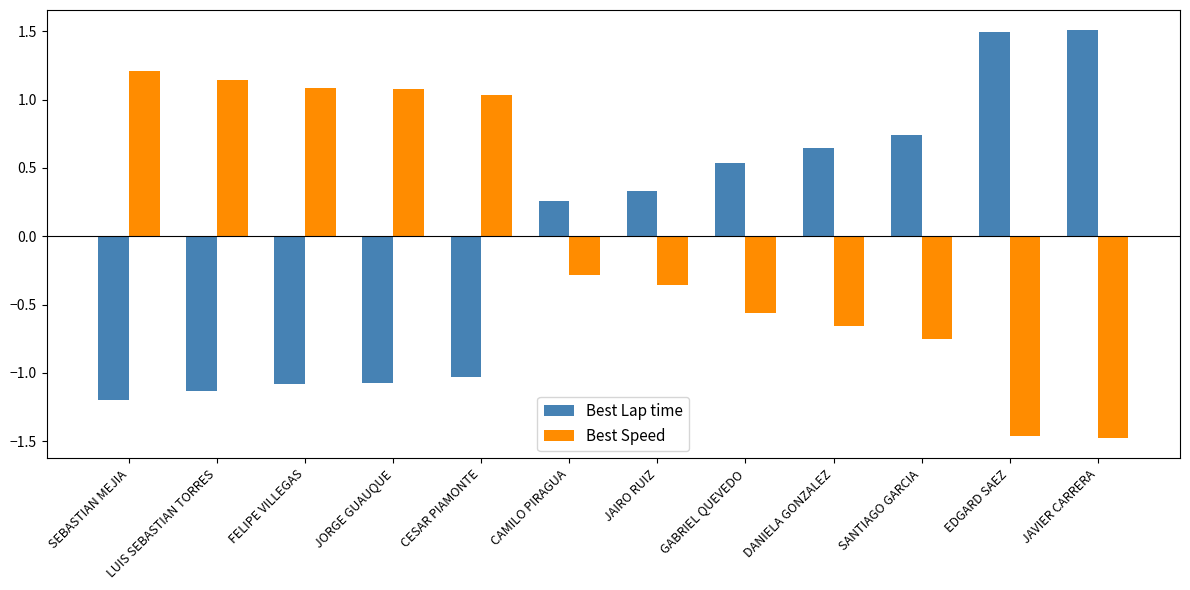

How many categories are shown in the chart?

12